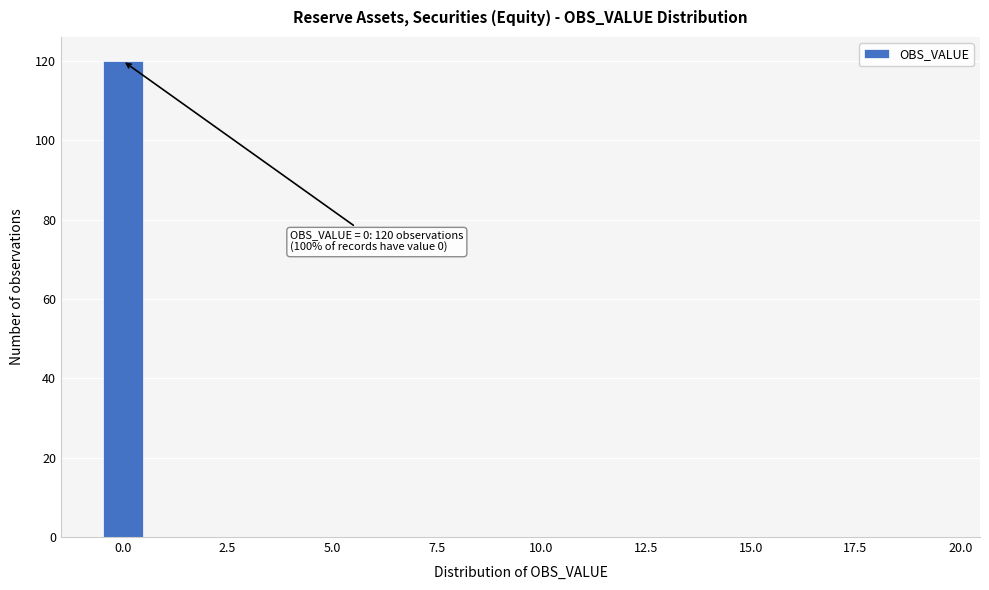

Read against the x-axis, roughly where is the centre of the tallest bar?

0.0